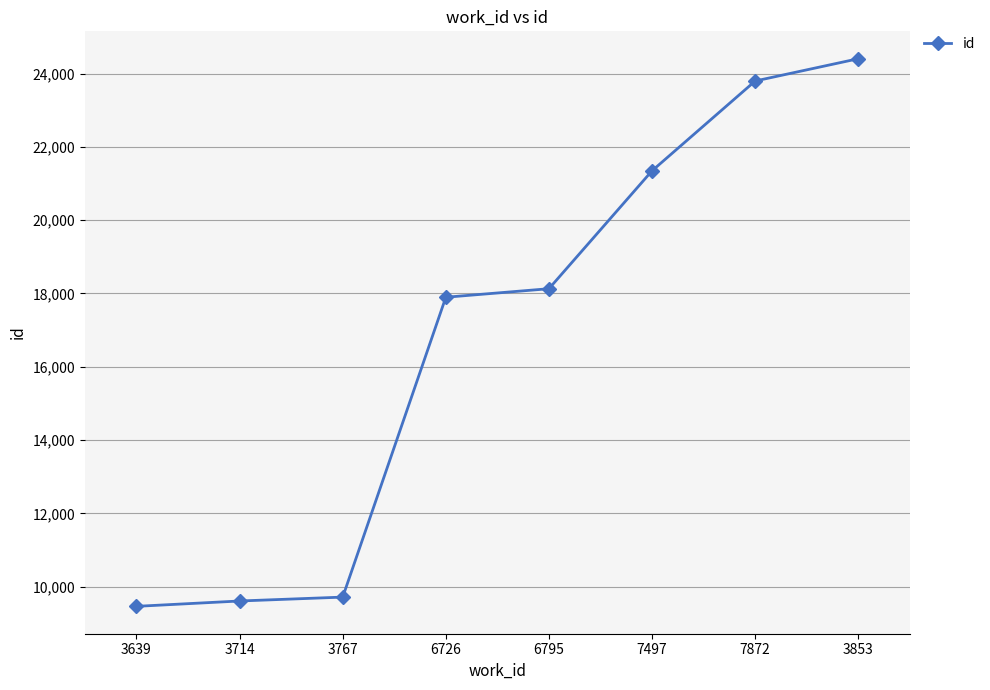

What position from the left is 3714?

2